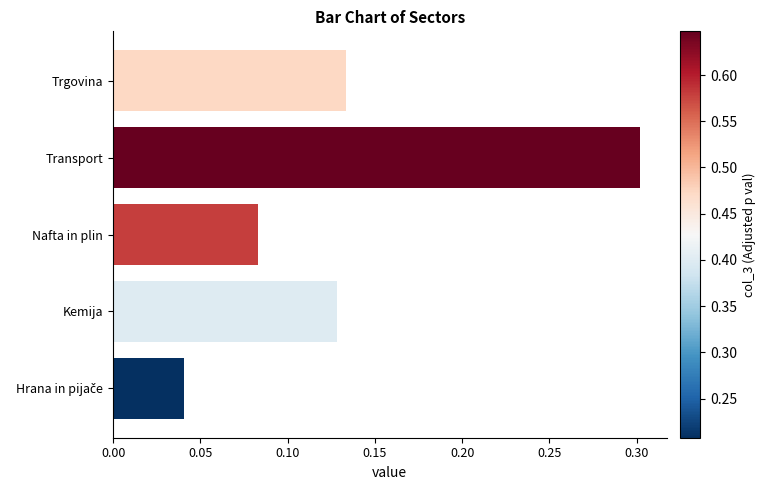

Which label corresponds to the largest value in the chart?

Transport